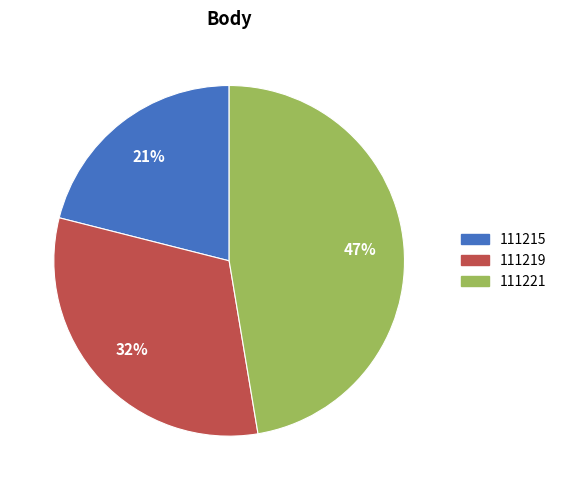

What is the largest slice in the pie chart?

111221